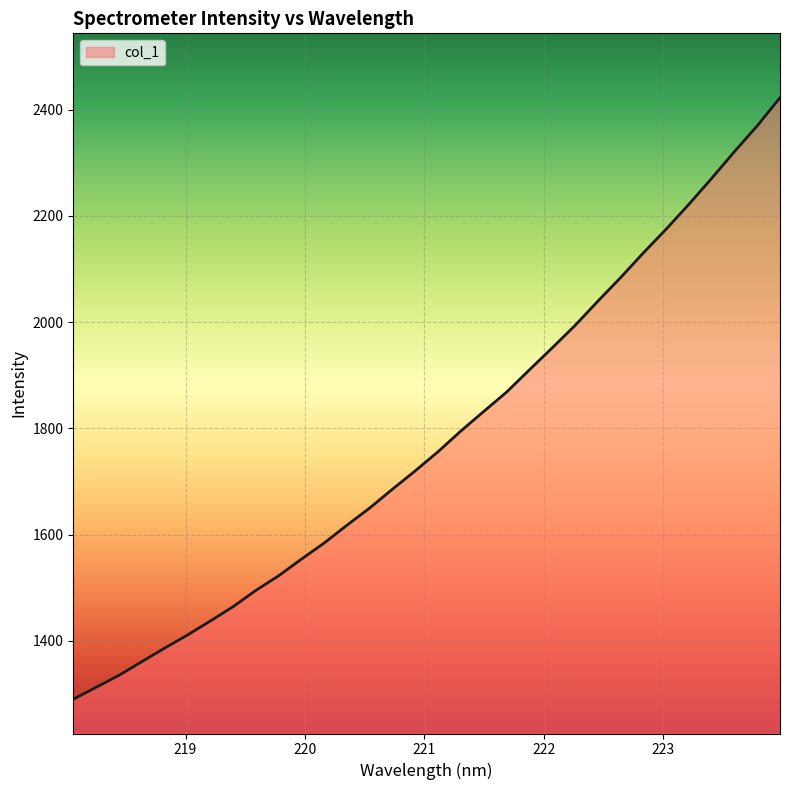

What is the smallest value displayed?

1290.4